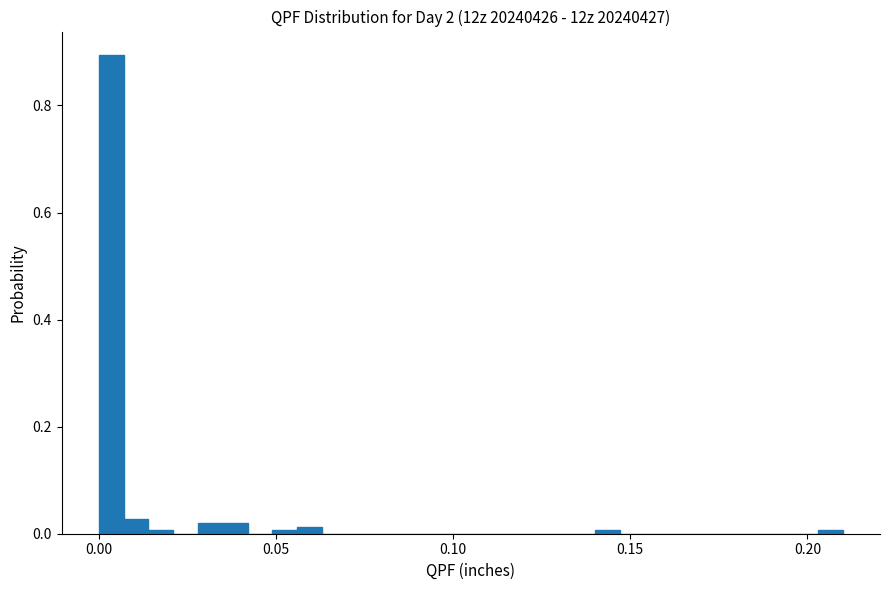

Around what value on the x-axis is the tallest bar? Give the approximate position of its centre, as read against the axis.

0.005